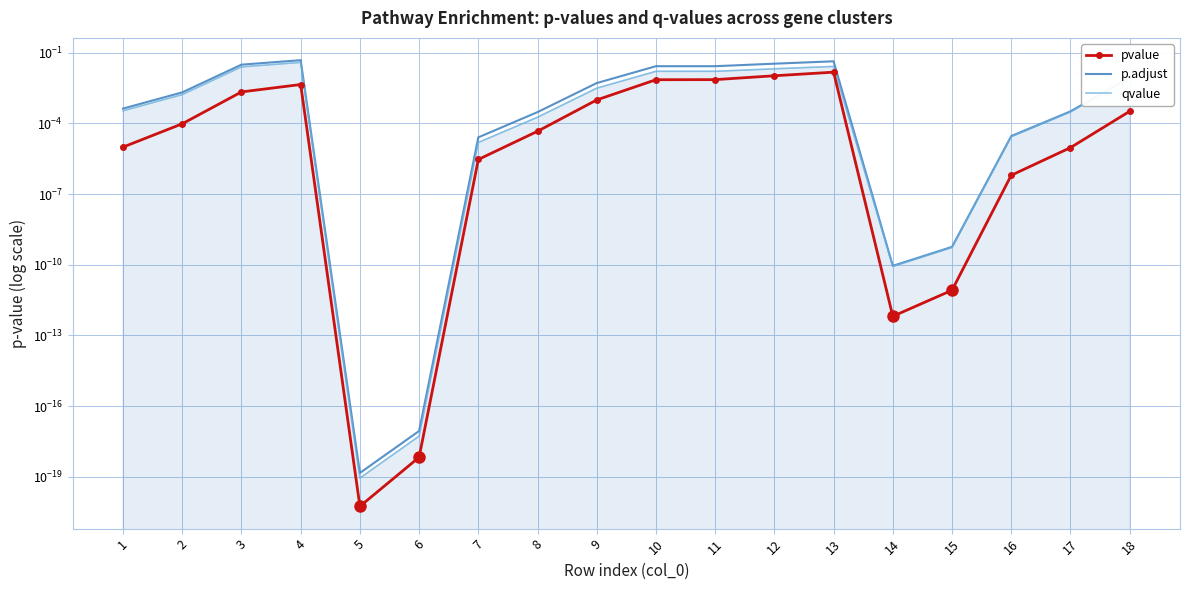

Which series has the largest total across all categories?

p.adjust